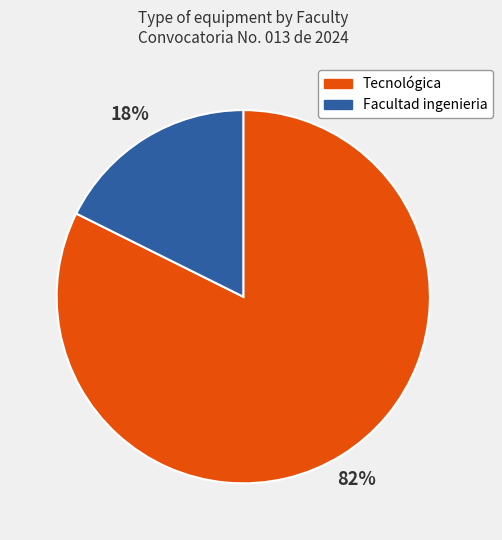

Is it true that Facultad ingenieria is 32% of the pie?

False